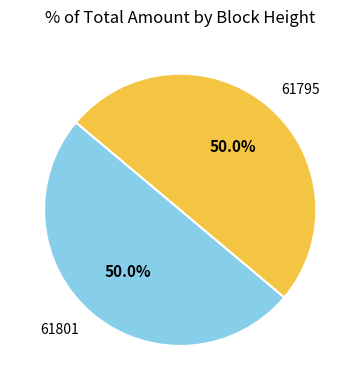

What percentage do 61801 and 61795 together represent?

100.0%